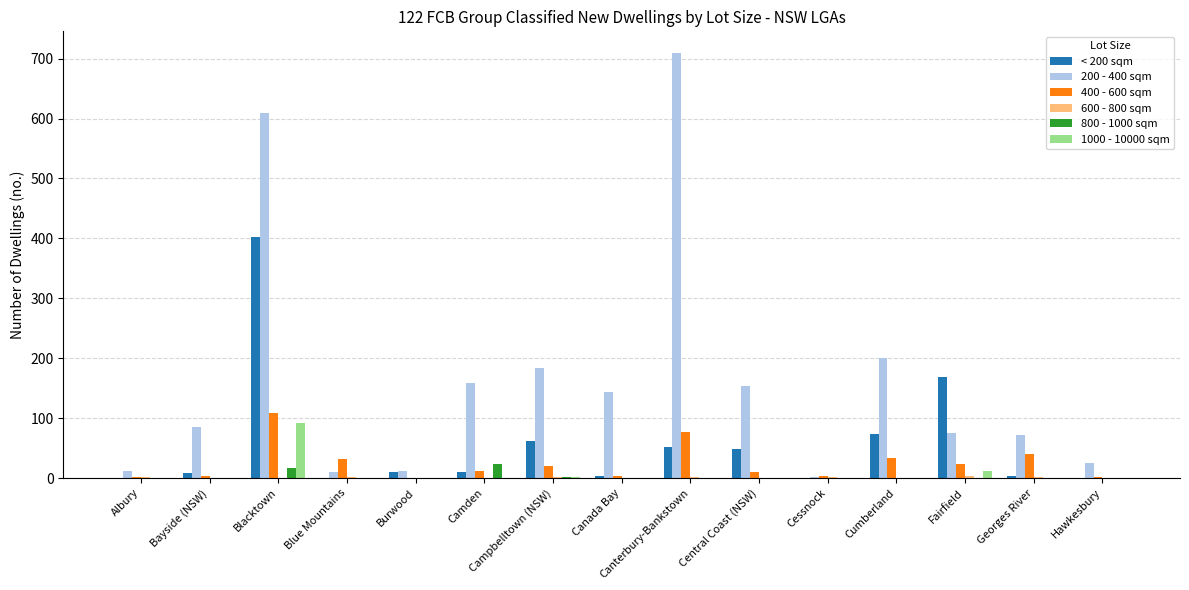

How many distinct data groups are displayed?

6